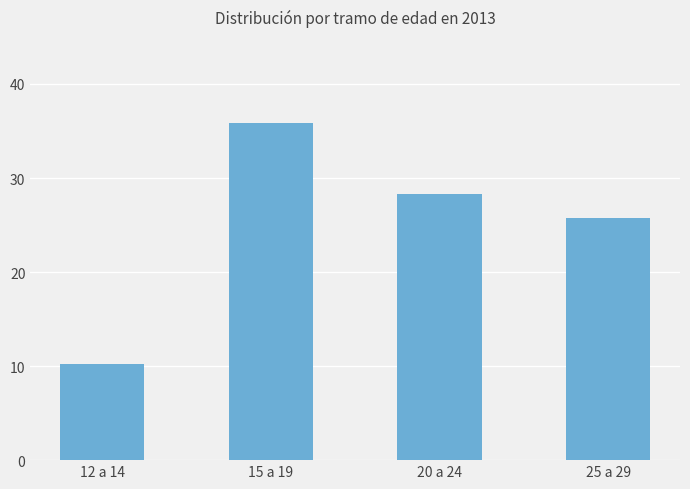

What is the ratio of the value at 20 a 24 to the value at 15 a 19?

0.8